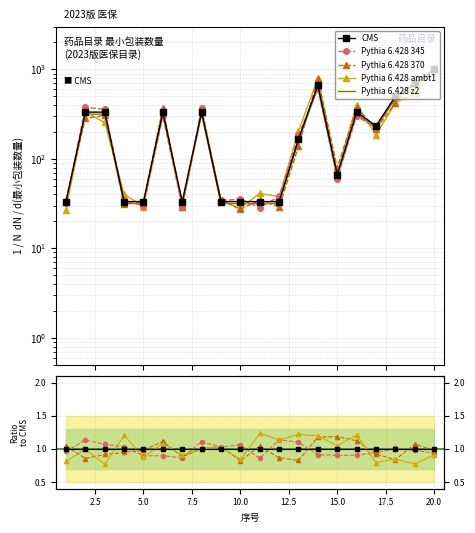

What is the change in value from 7 to 8?

+285.0